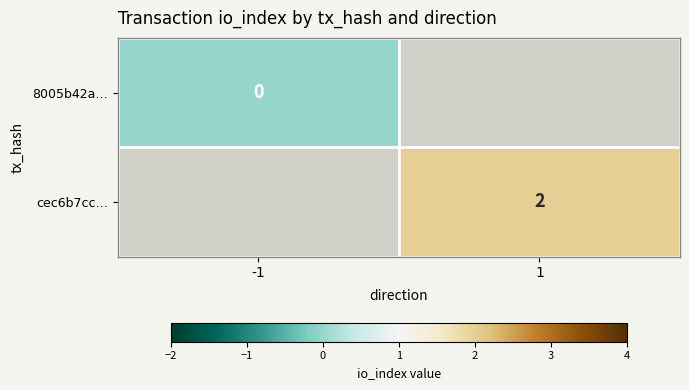

The cec6b7cc… series shows 2 at 1. True or false?

True